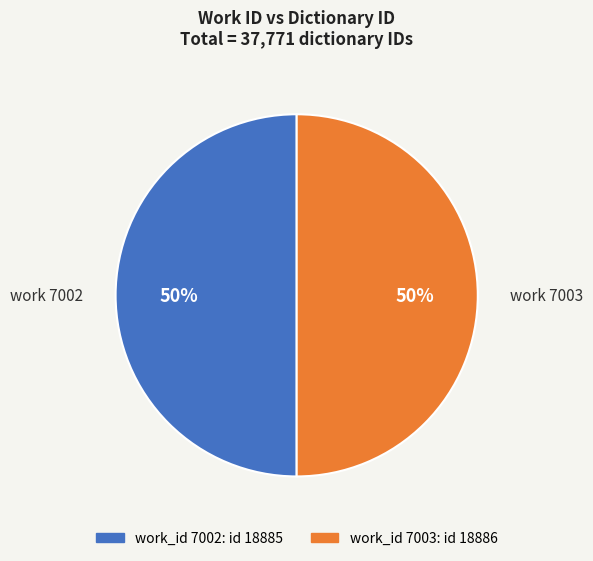

To the nearest percent, what is the average slice percentage?

50%